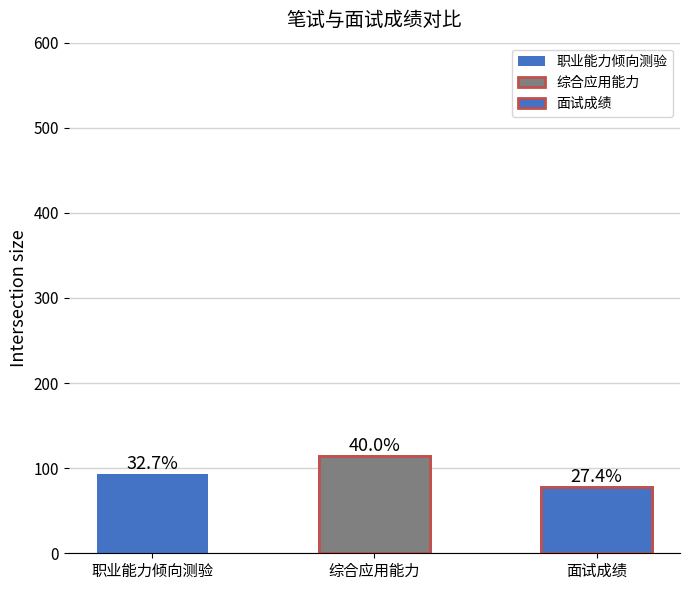

Rank the categories by value from highest to lowest.

综合应用能力, 职业能力倾向测验, 面试成绩